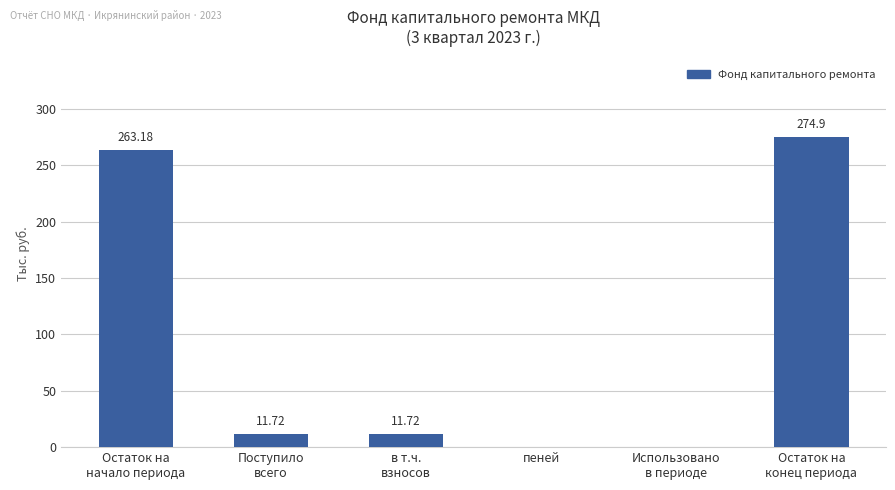

What is the sum of all values?

561.5